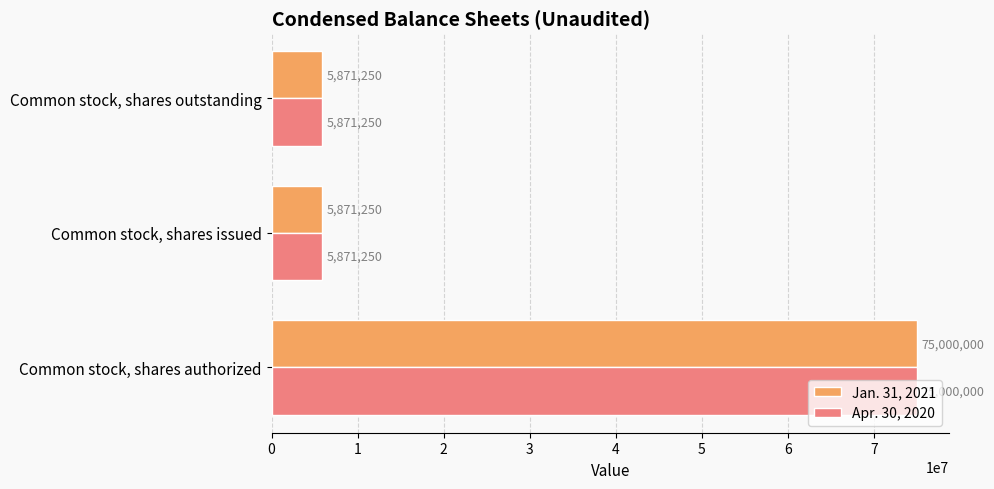

Is the value of Jan. 31, 2021 at Common stock, shares outstanding greater than the value of Apr. 30, 2020 at Common stock, shares authorized?

No